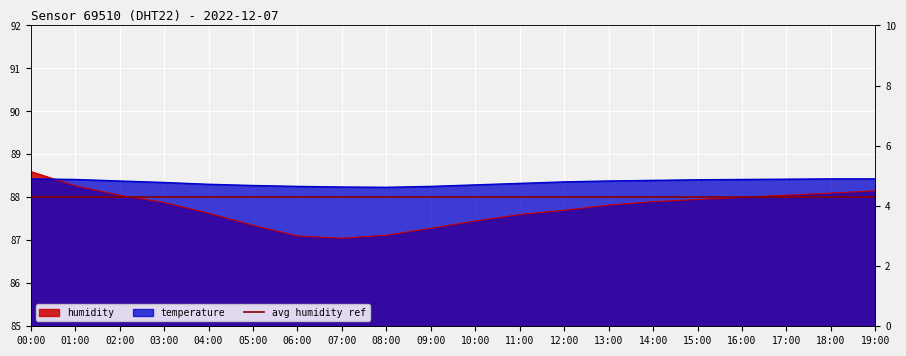

True or false: humidity has a value of 87.0 at 07:00.

True